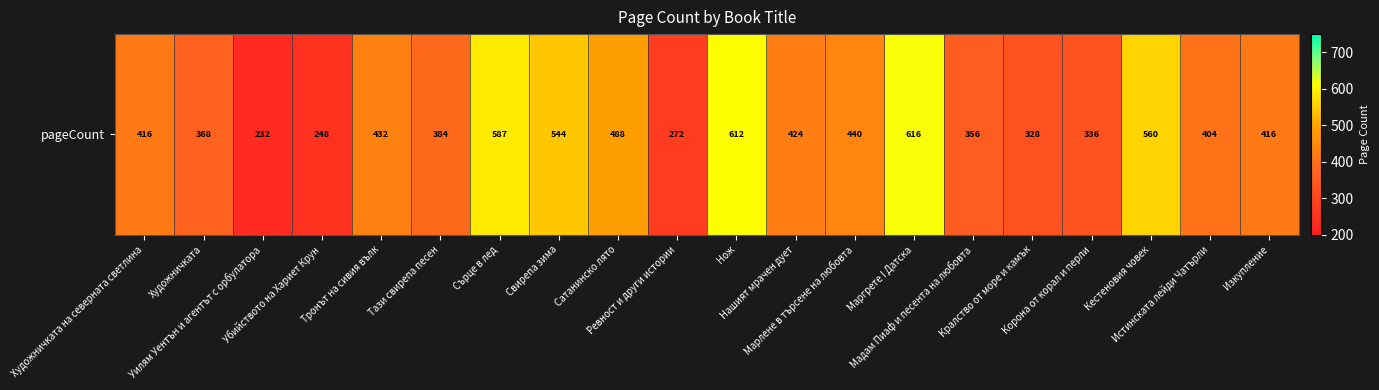

Reading right to left, extract all data points from this chart.

416	404	560	336	328	356	616	440	424	612	272	488	544	587	384	432	248	232	368	416